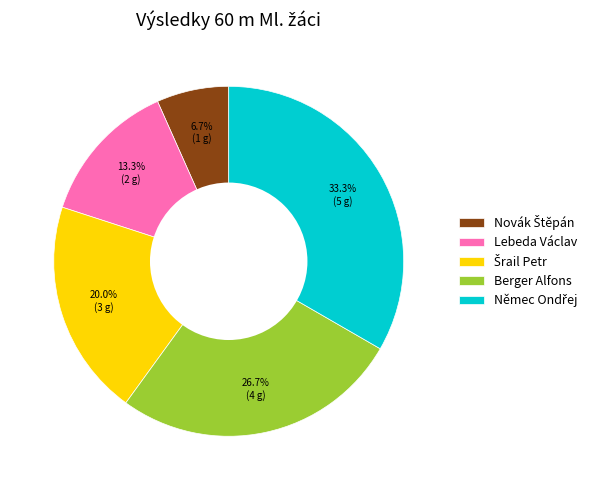

Is there a majority slice in this chart?

No